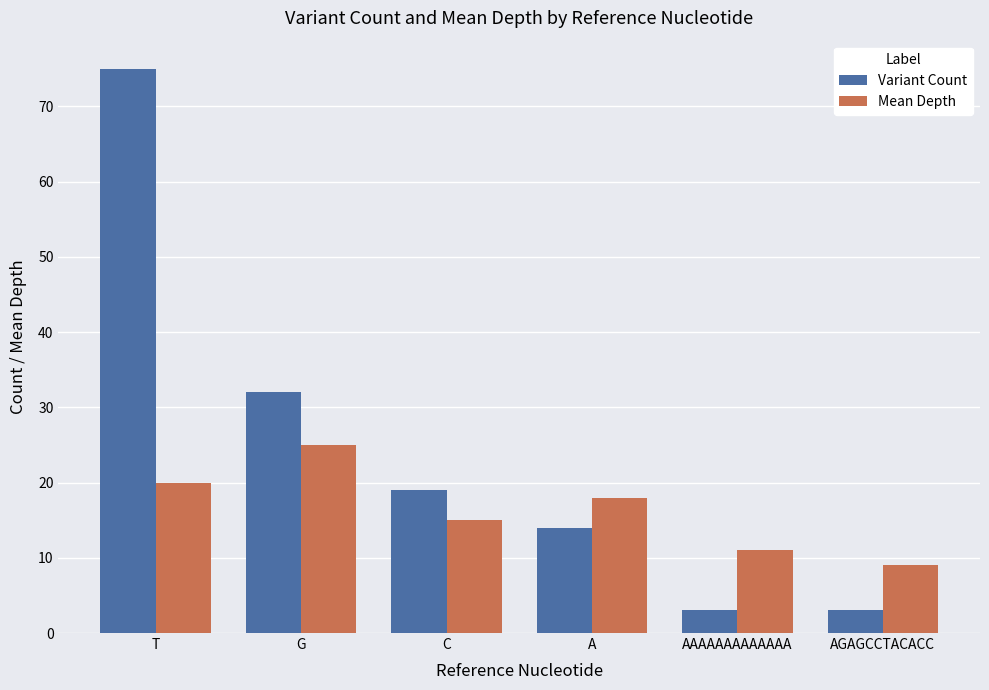

Are the bars horizontal?

No